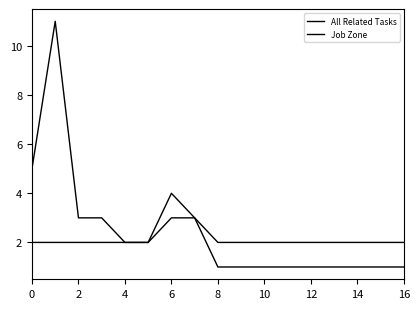

Is this an area chart (filled region under the line)?

No